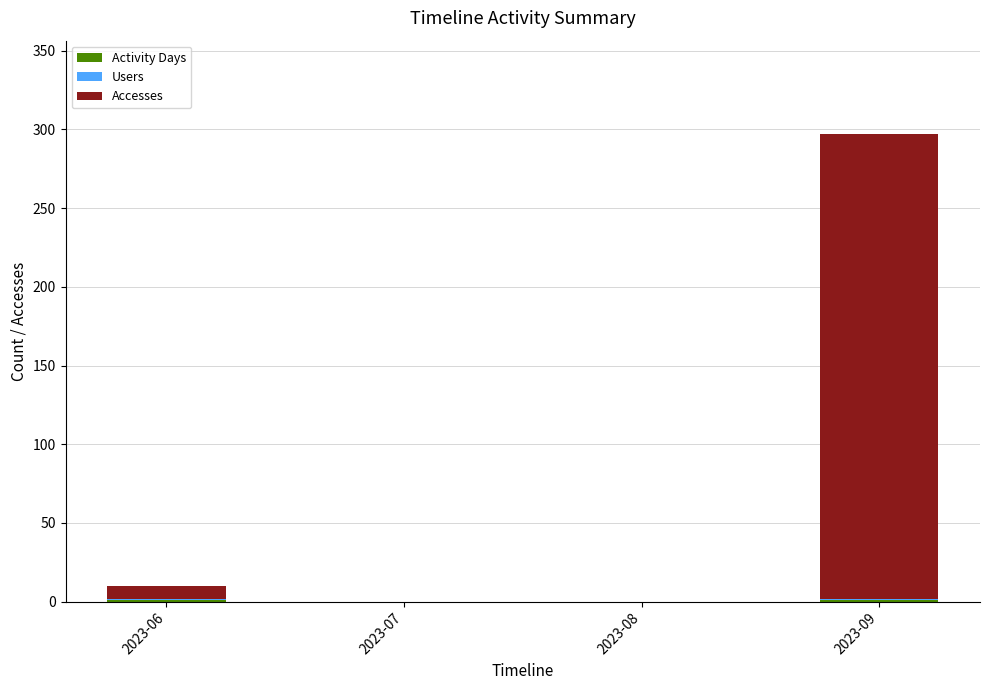

At which category is the sum across all series the highest?

2023-09